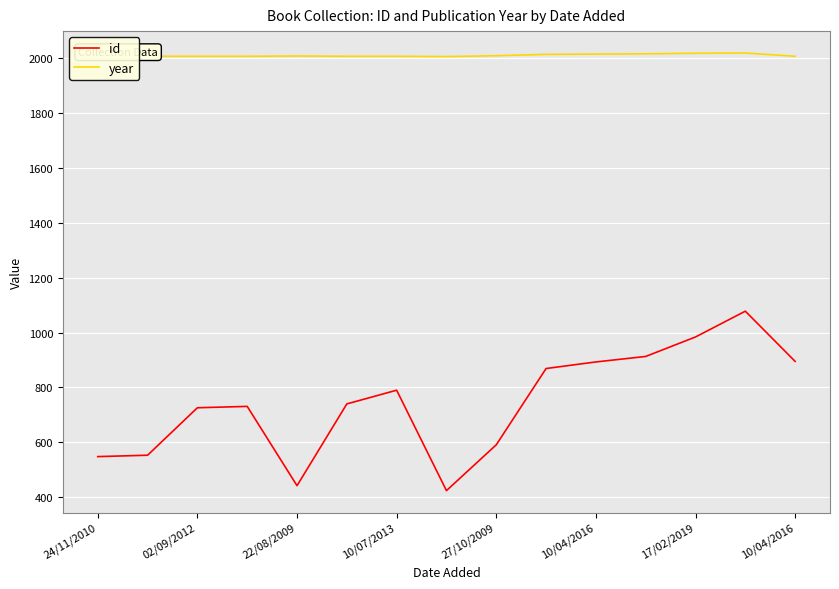

Rank the series by their maximum value, from highest to lowest.

year, id